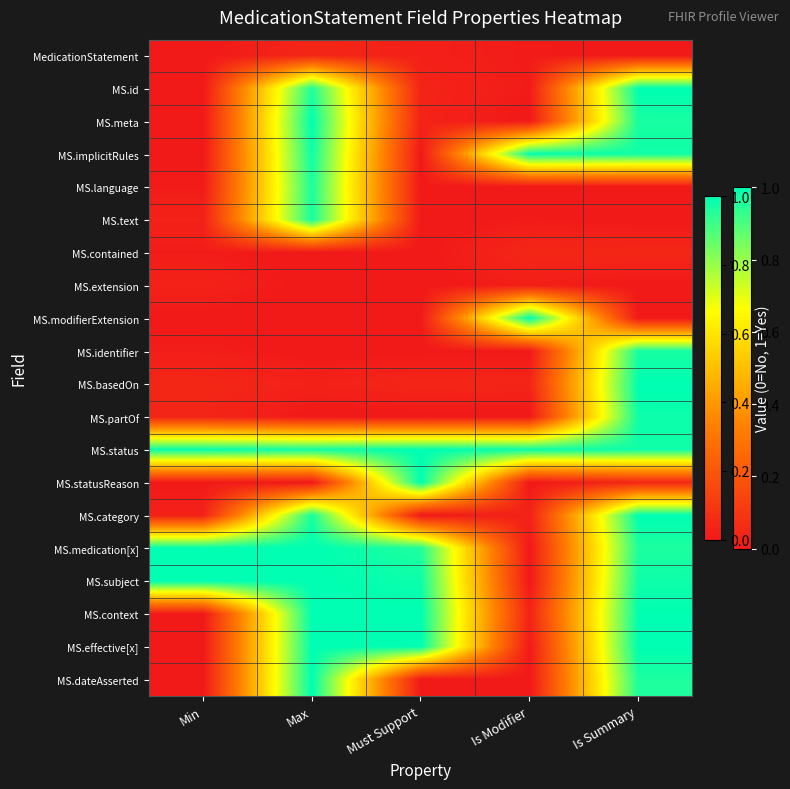

At how many categories does at least one series exceed 0?

5